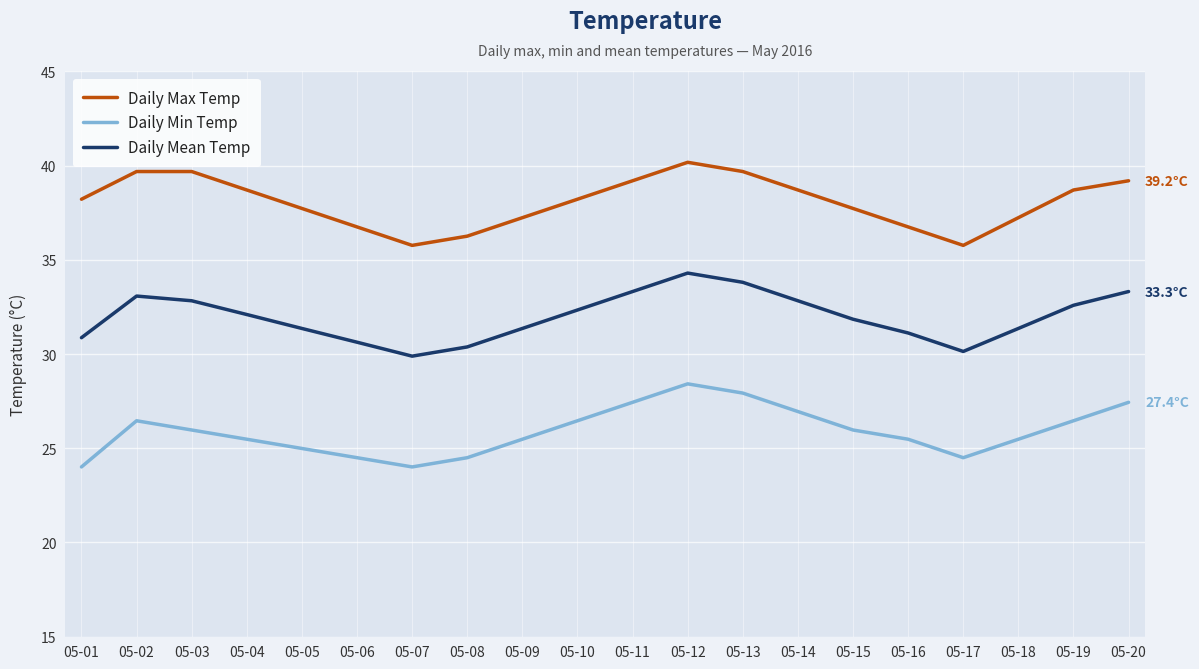

True or false: Daily Mean Temp and Daily Min Temp cross at least once.

False